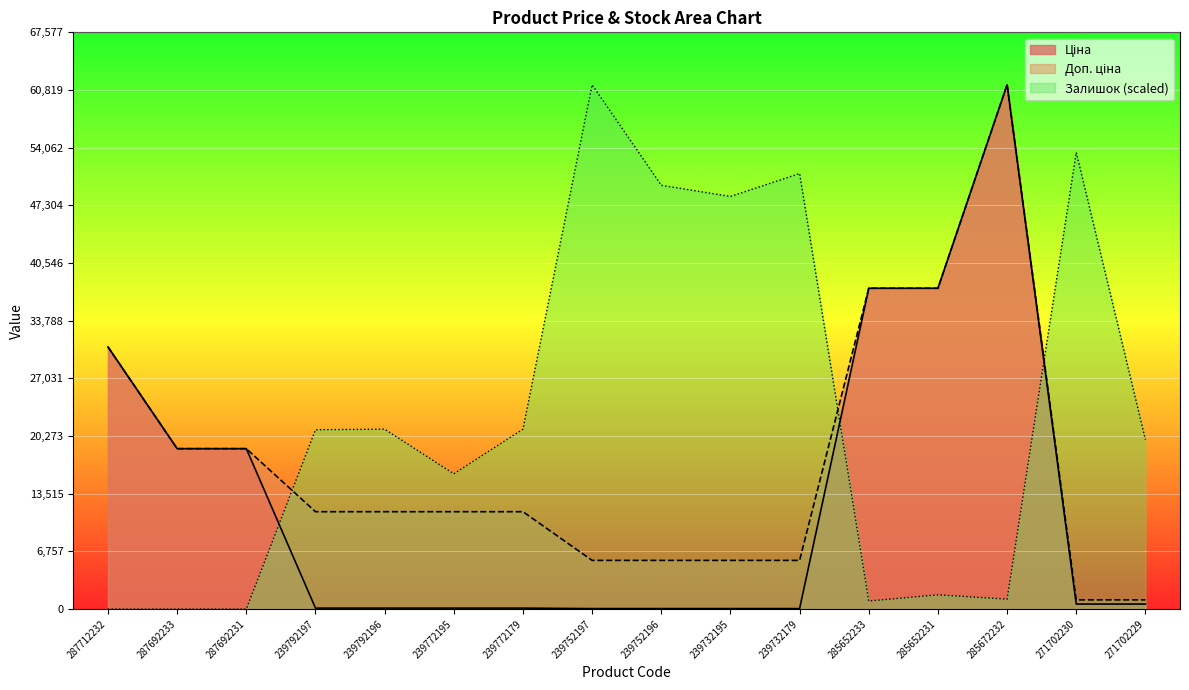

Rank the series by their average value, from highest to lowest.

Залишок, Доп. ціна, Ціна